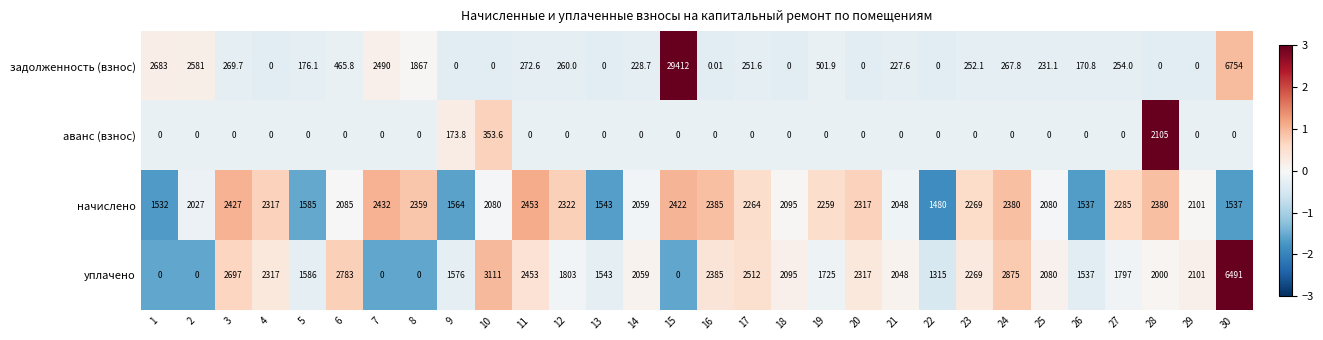

Rank the series at 6 from highest to lowest value.

уплачено, начислено, задолженность (взнос), аванс (взнос)